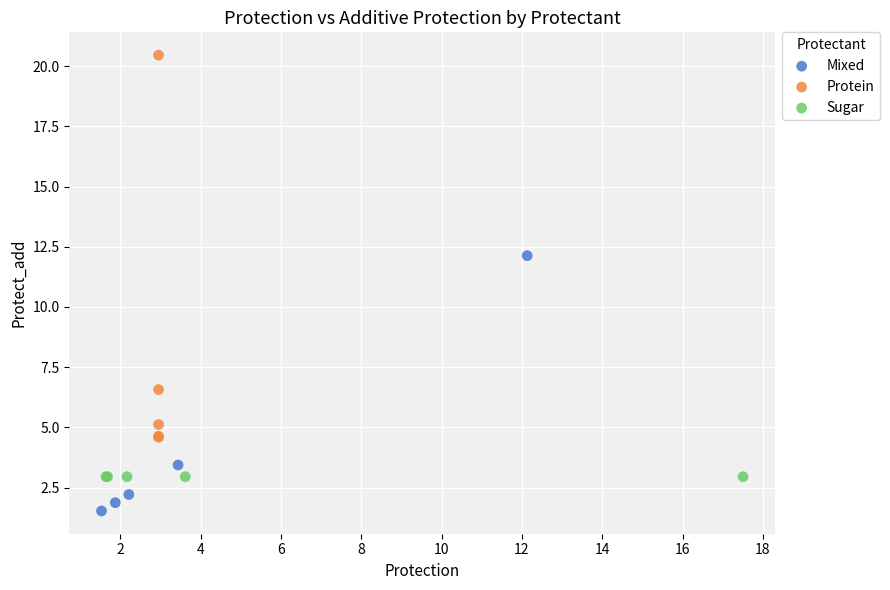

Which series contains the highest Y value?

Protein